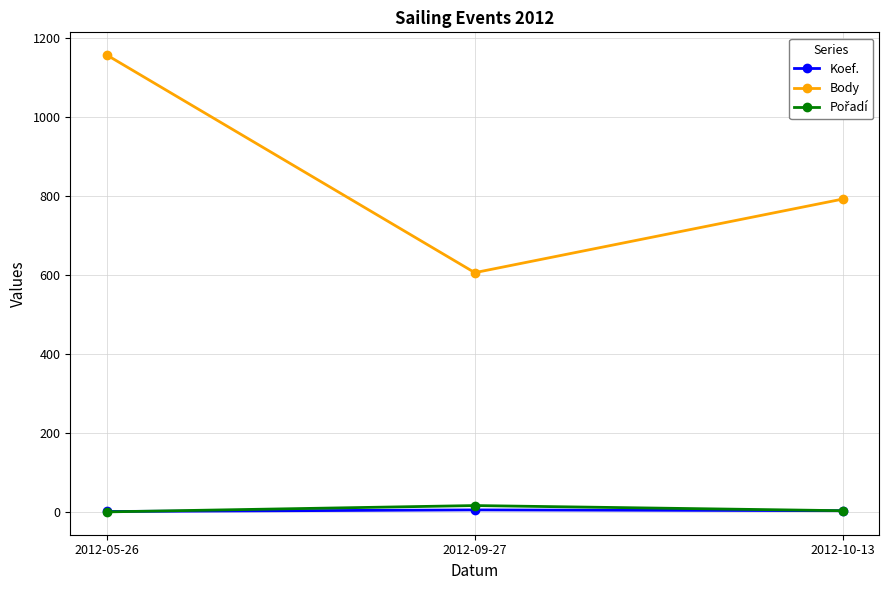

What is the label of the 2nd point from the right?

2012-09-27